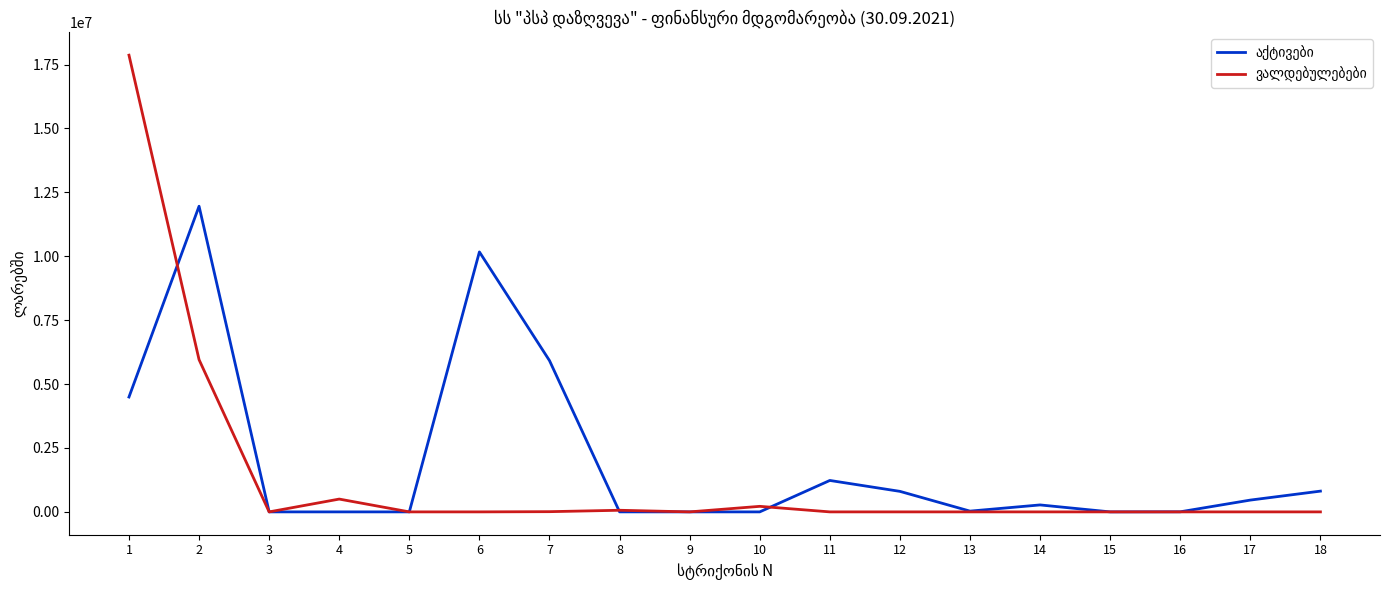

Does the chart have visible grid lines?

No